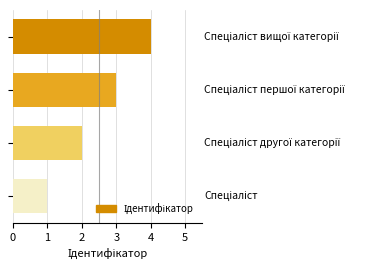

What is the sum of all values?

10